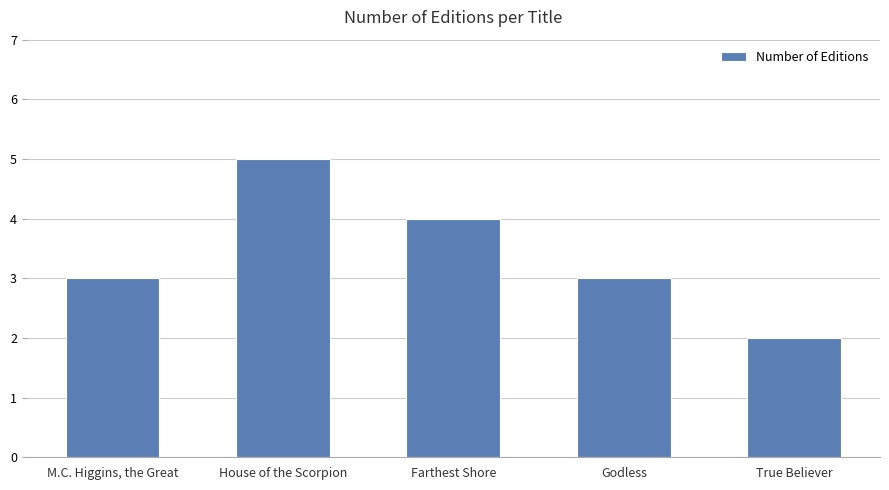

Is it true that the value at Godless is 3?

True